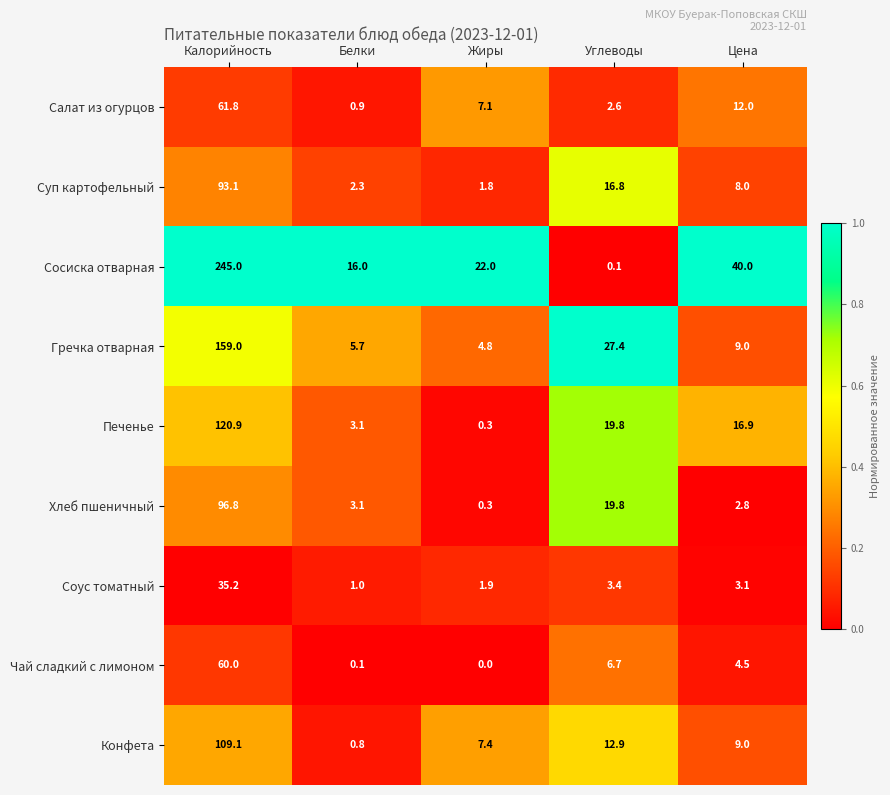

What is the approximate value of Хлеб пшеничный at Углеводы?

19.8